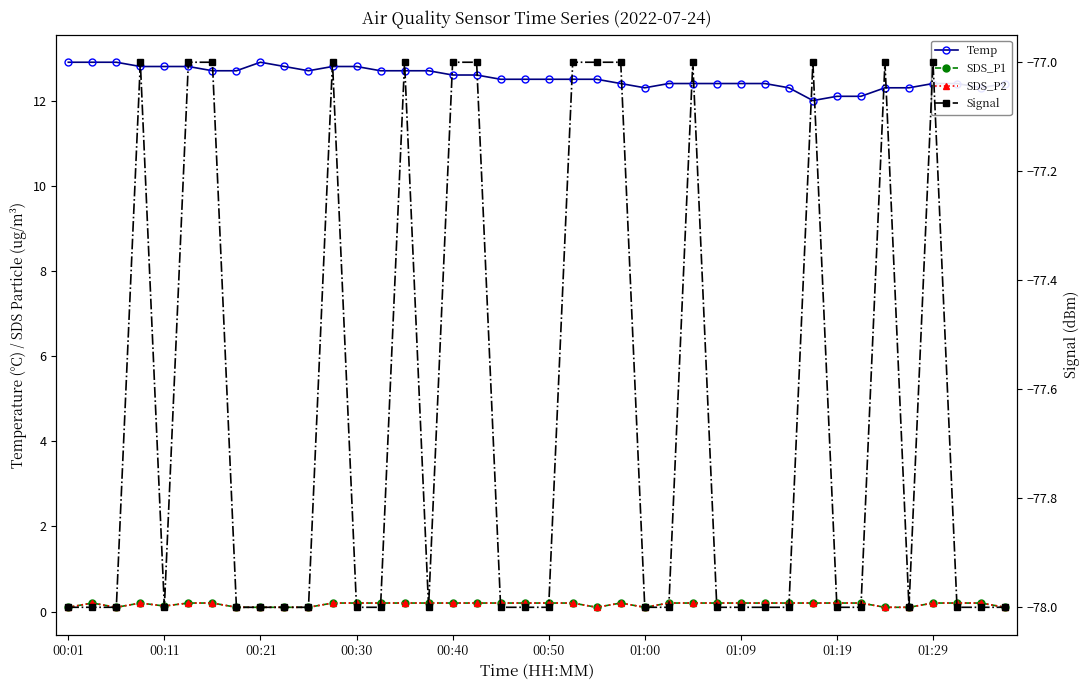

Is this an area chart (filled region under the line)?

No